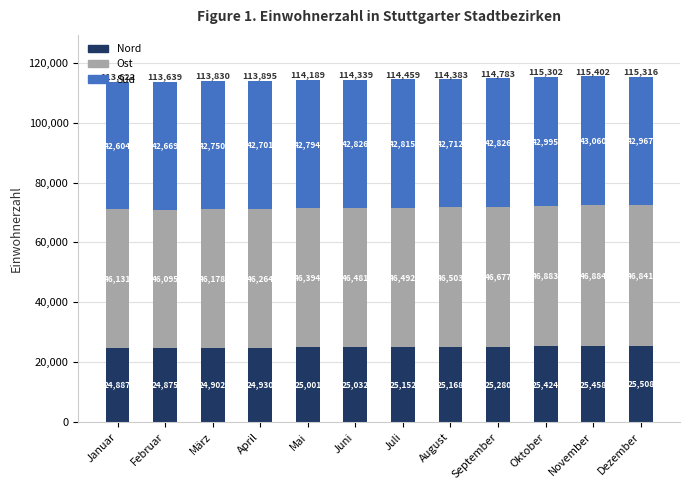

The Nord series shows 25508 at Dezember. True or false?

True